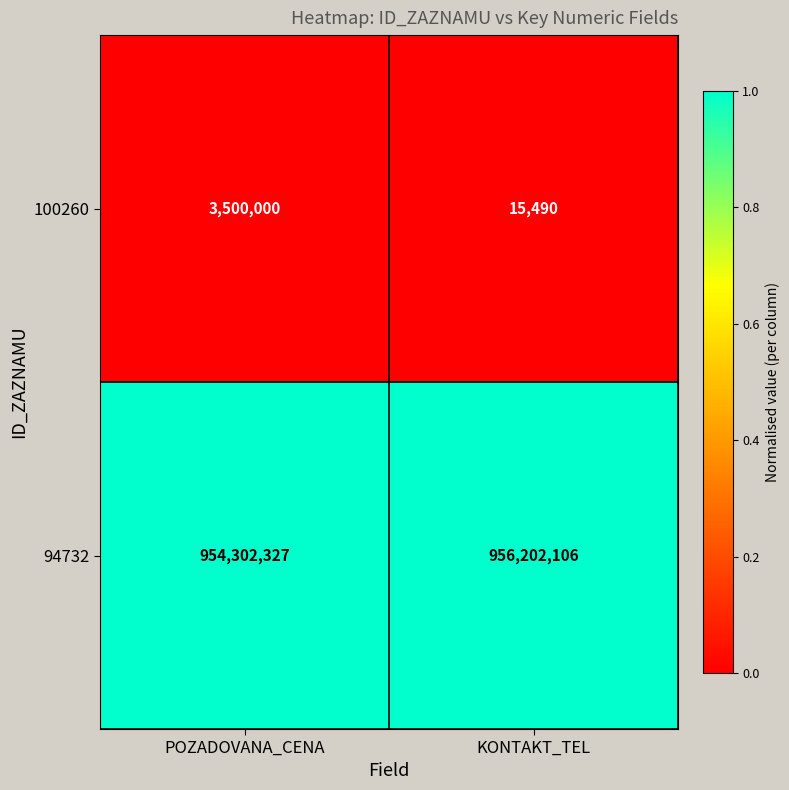

Count the number of categories in the chart.

2